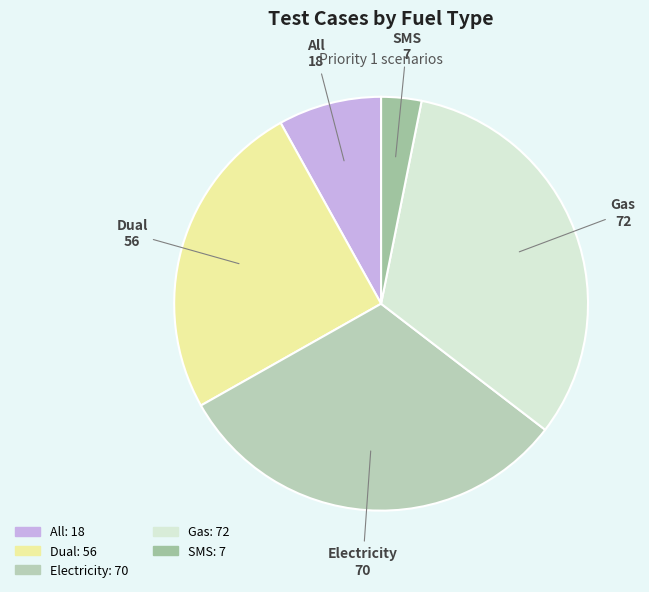

What is the smallest slice in the pie chart?

SMS